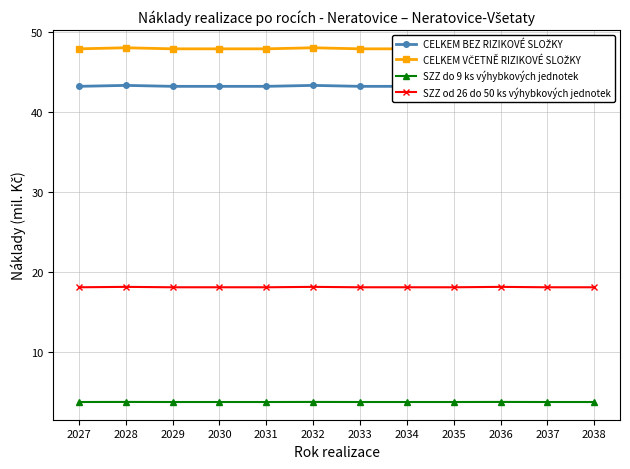

Is it true that SZZ do 9 ks výhybkových jednotek equals 3.8 at 2034?

True